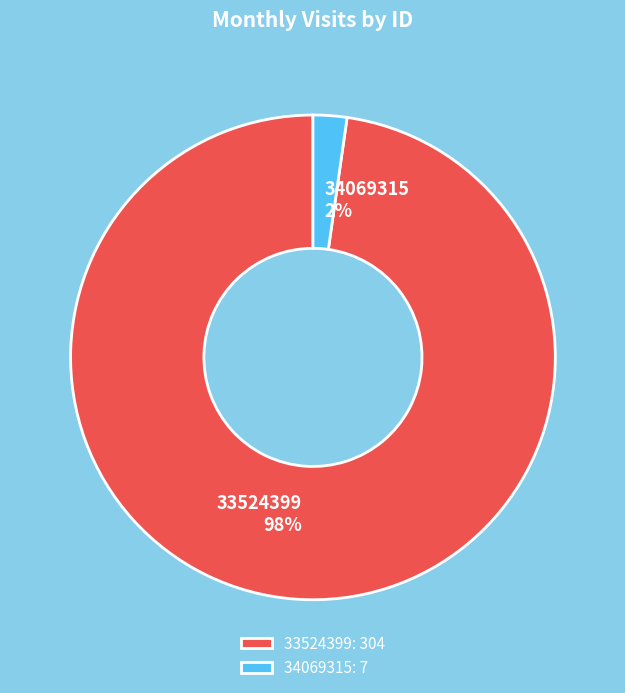

Is there a majority slice in this chart?

Yes